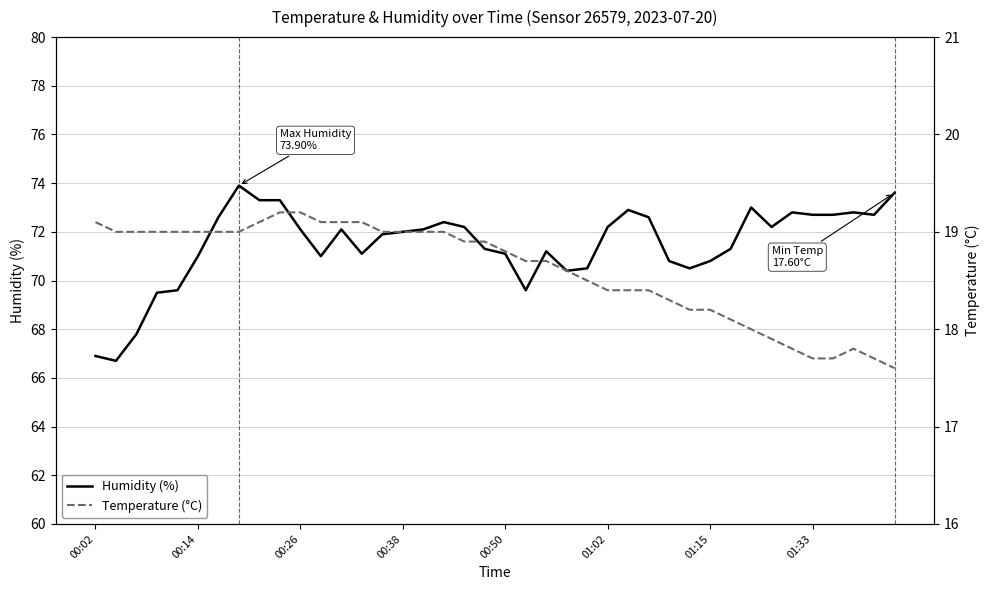

True or false: Humidity (%) has a value of 37.8 at 00:14.

False